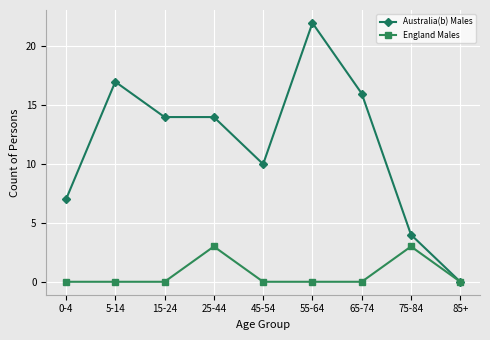

Which category has the lowest value in the Australia(b) Males series?

85+